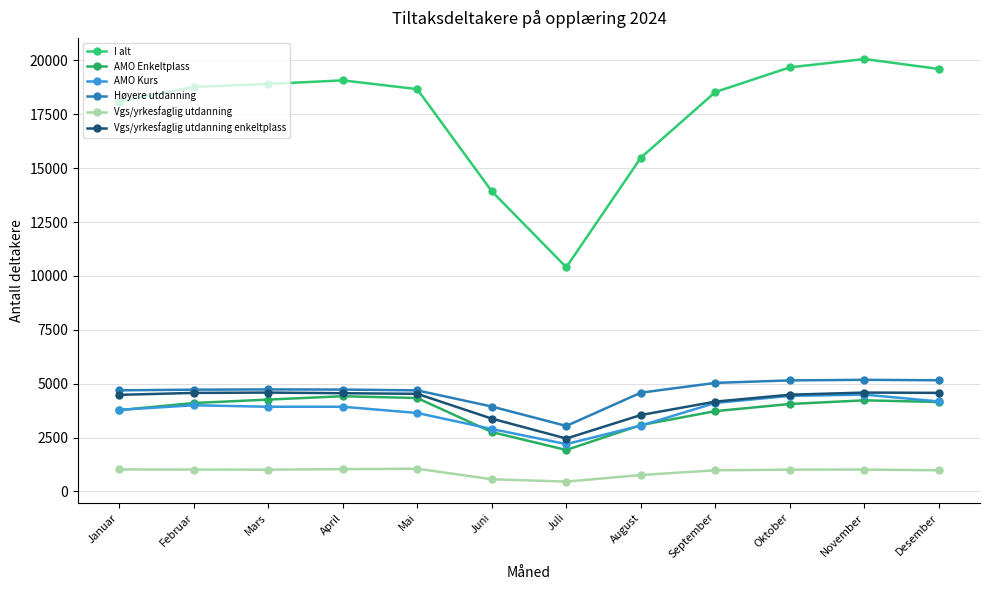

How many lines are shown in the chart?

6